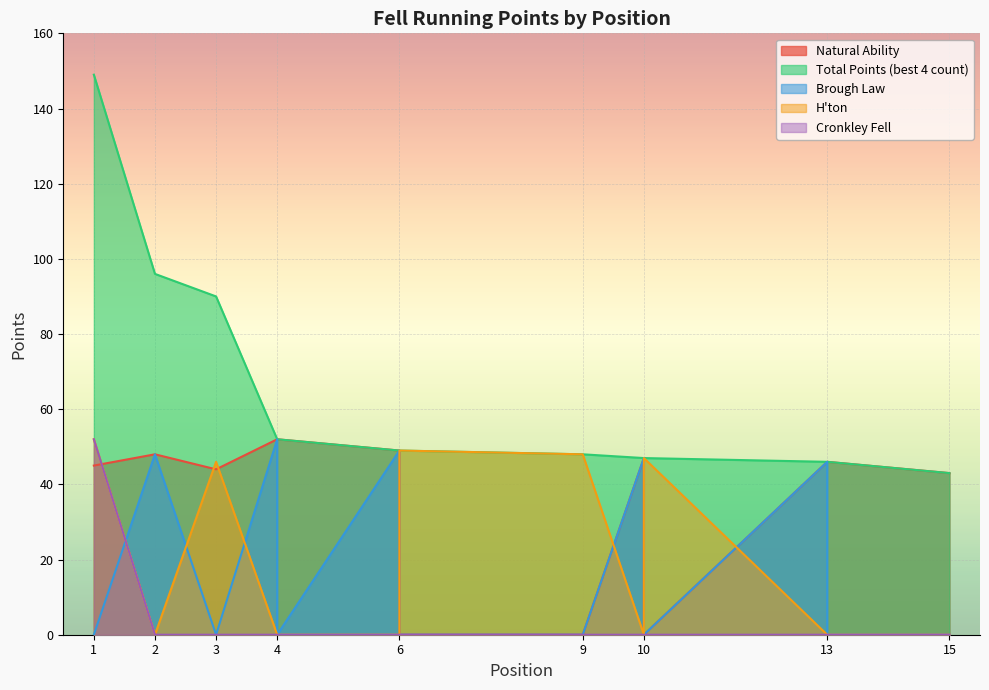

What is the maximum value shown in the chart?

149